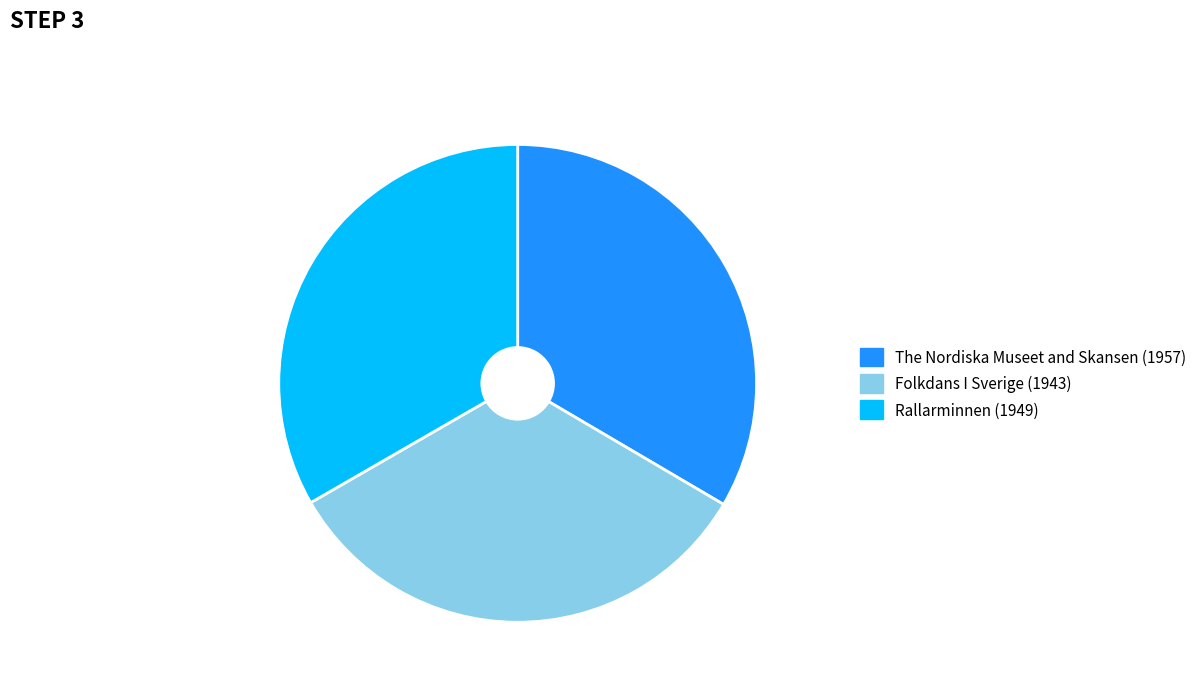

True or false: The Nordiska Museet and Skansen (1957) accounts for 23% of the total.

False